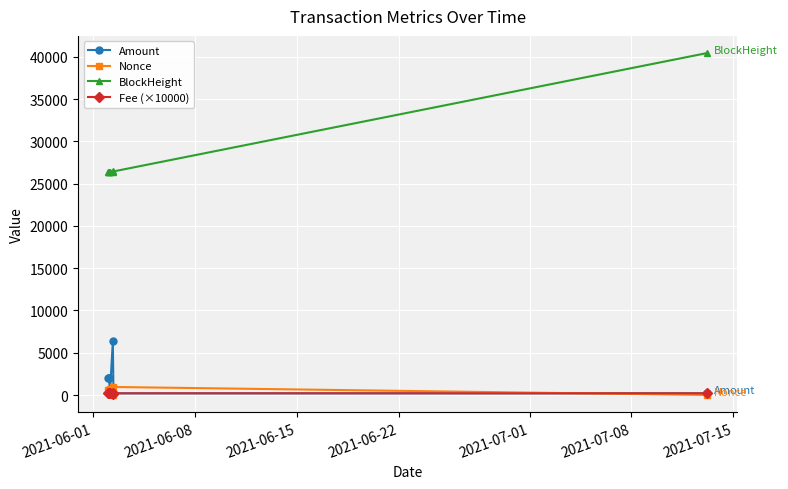

What is the difference between the second highest and minimum values in the Nonce series?

711.0